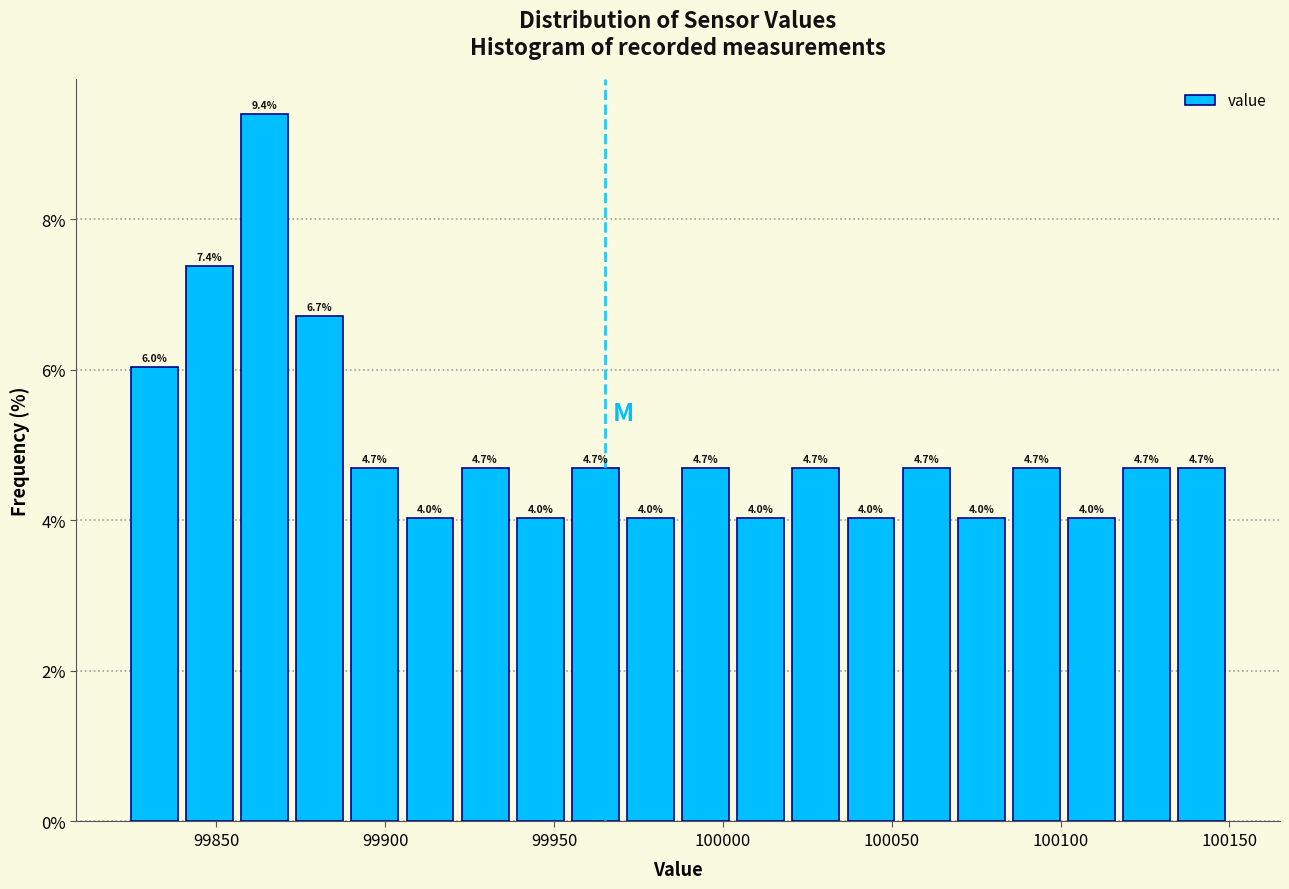

Around what value on the x-axis is the tallest bar? Give the approximate position of its centre, as read against the axis.

99865